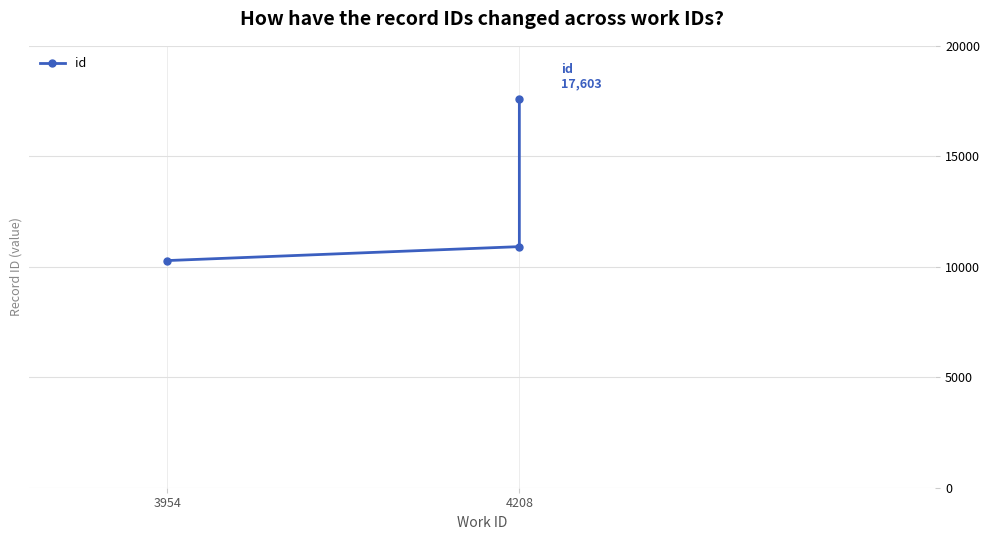

How many lines are shown in the chart?

1